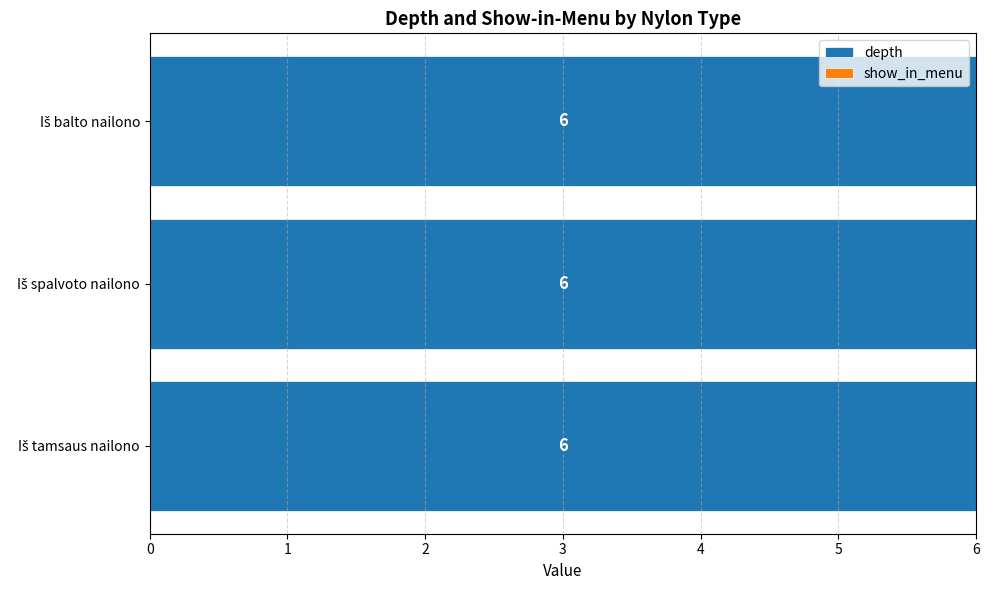

Reading left to right, transcribe all the data shown in this chart.

depth: 6	6	6
show_in_menu: 0	0	0